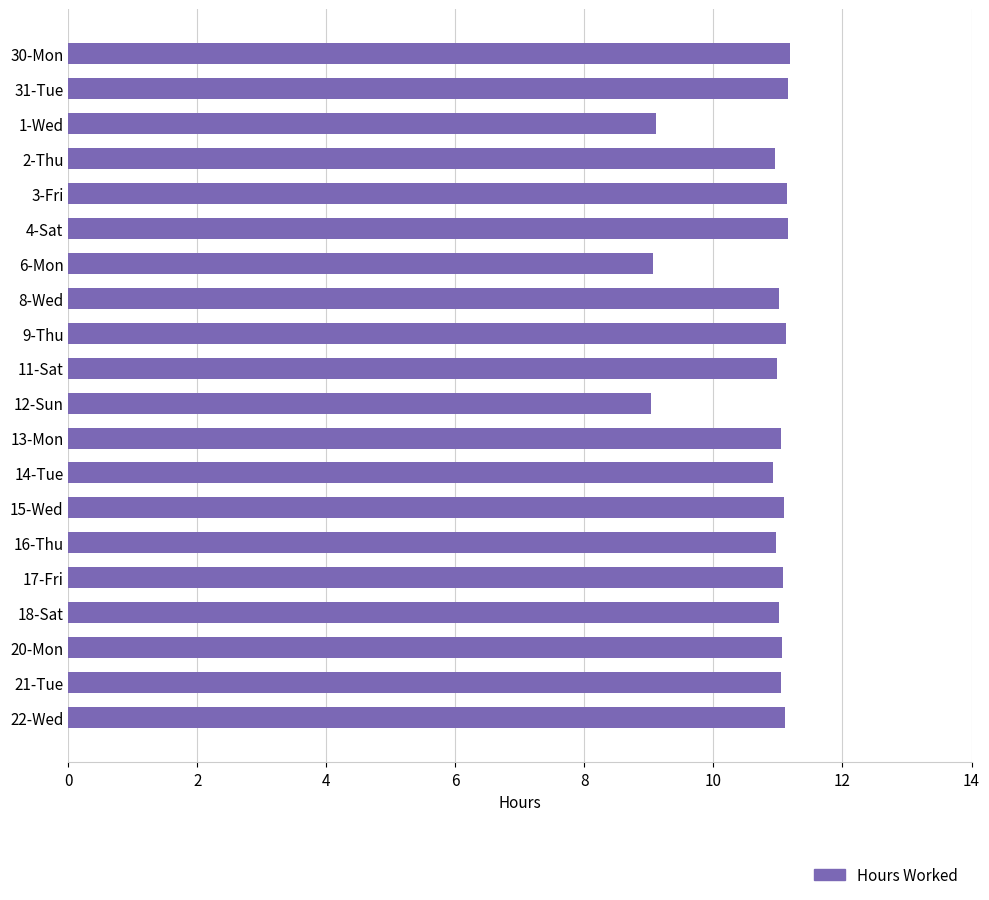

Approximately how many times larger is the value at 20-Mon compared to 22-Wed?

1.0